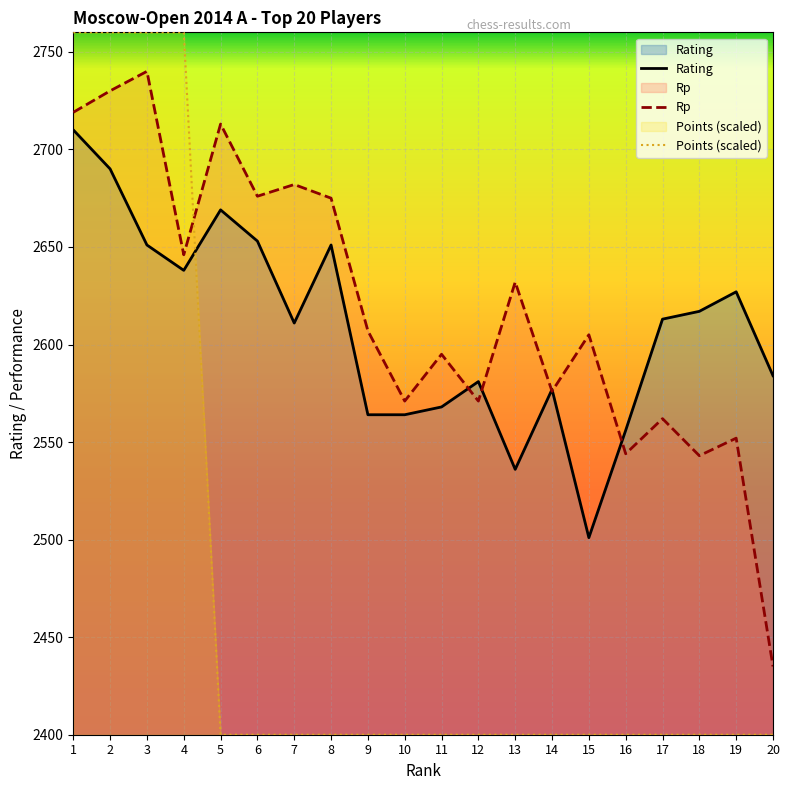

What is the sum of all Rp values?

52374